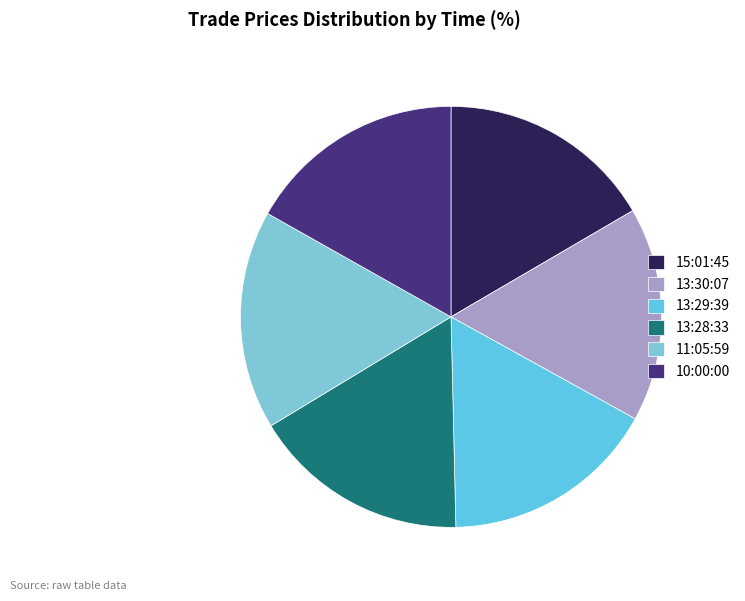

Count the number of slices in the pie.

6